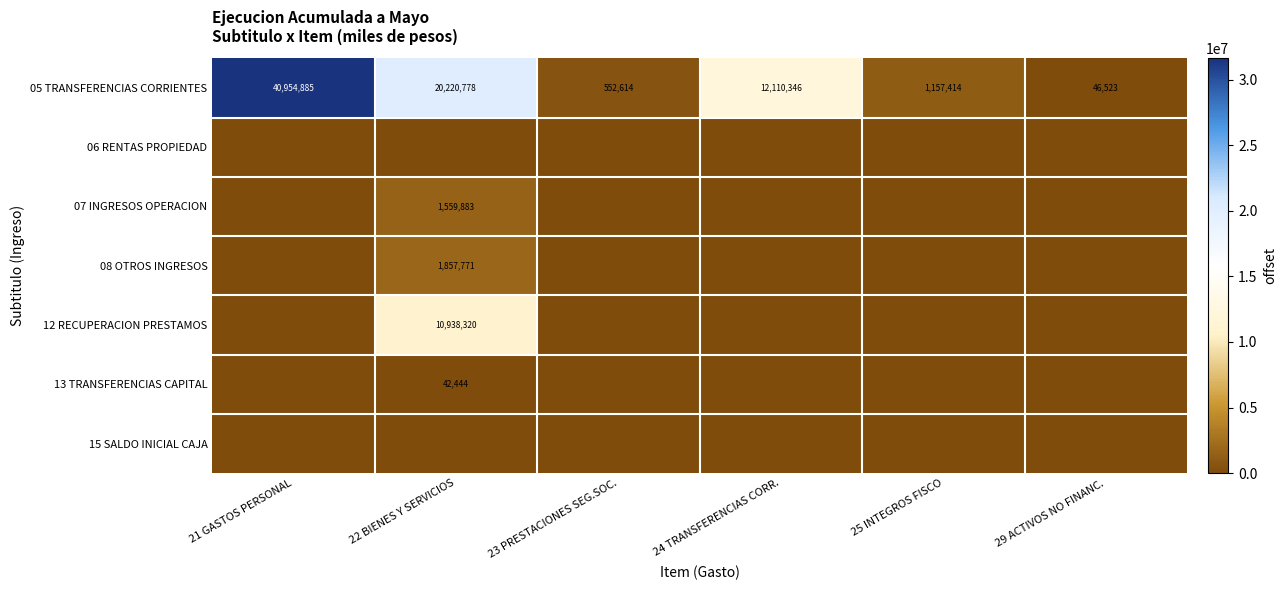

What value does the 05 TRANSFERENCIAS CORRIENTES series have at 29 ACTIVOS NO FINANC., to the nearest 100?

46500